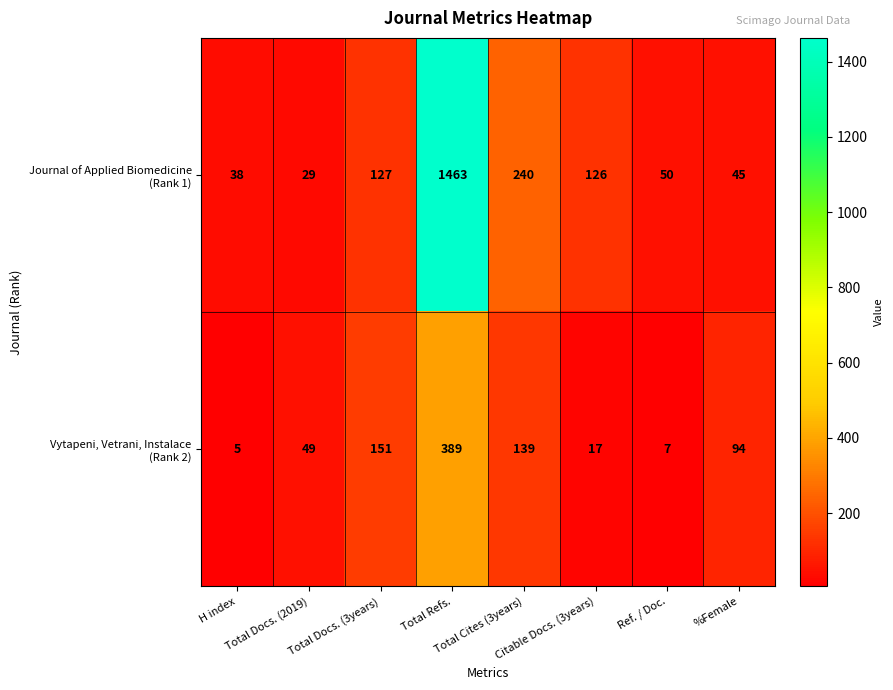

What is the smallest value displayed?

5